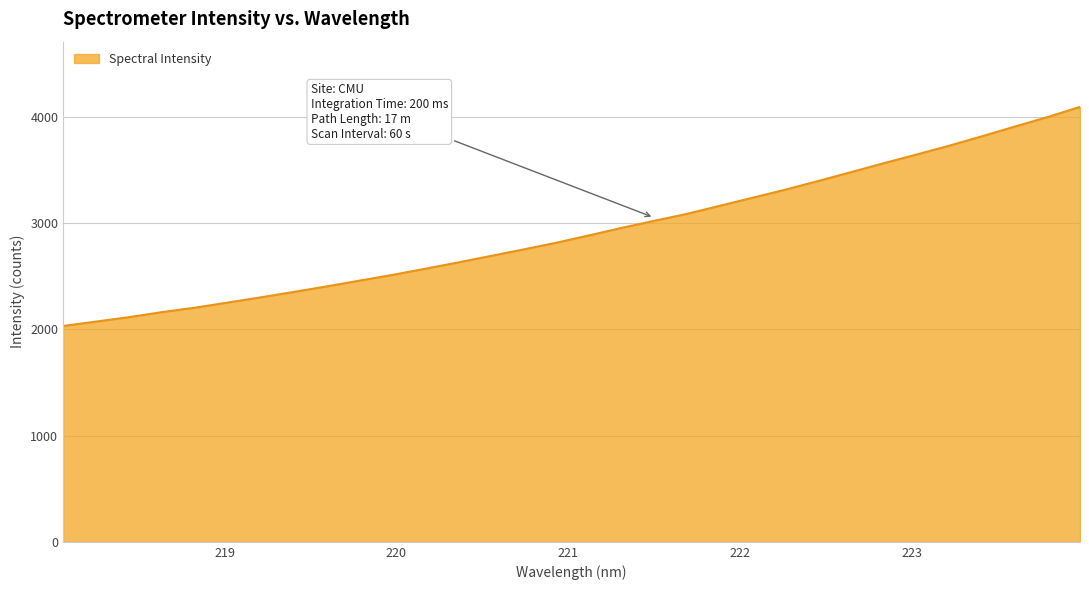

How many distinct data groups are displayed?

1